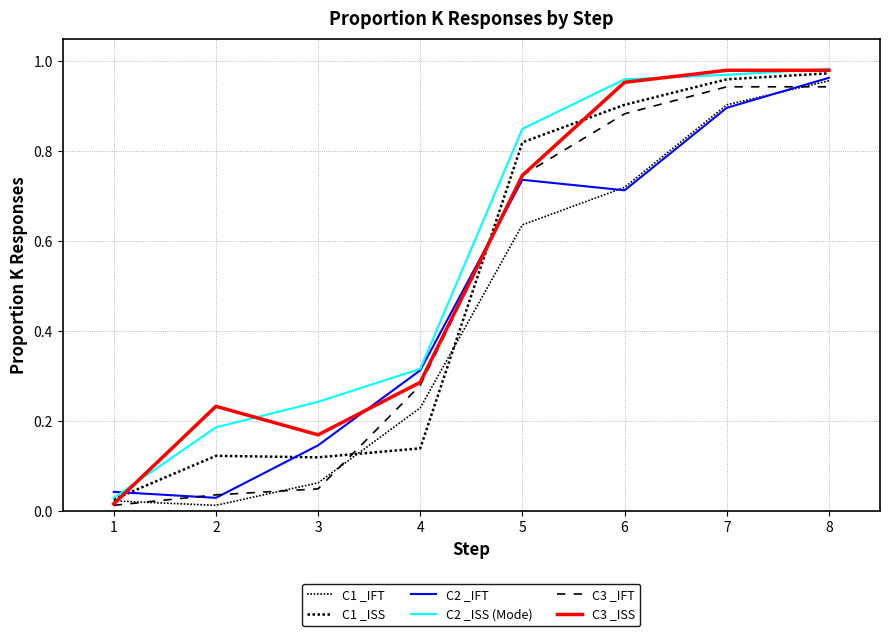

What is the approximate value of C2 _ISS (Mode) at 5?

0.8